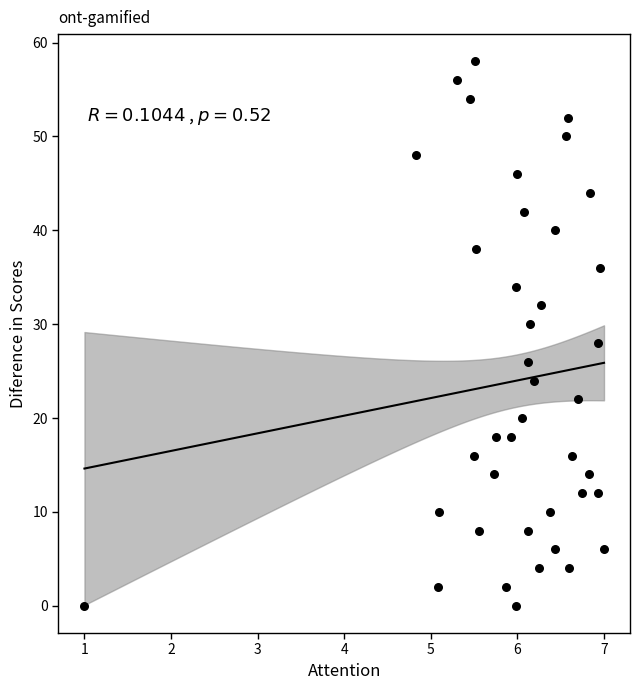

What is the range of Y values (max minus min)?

58